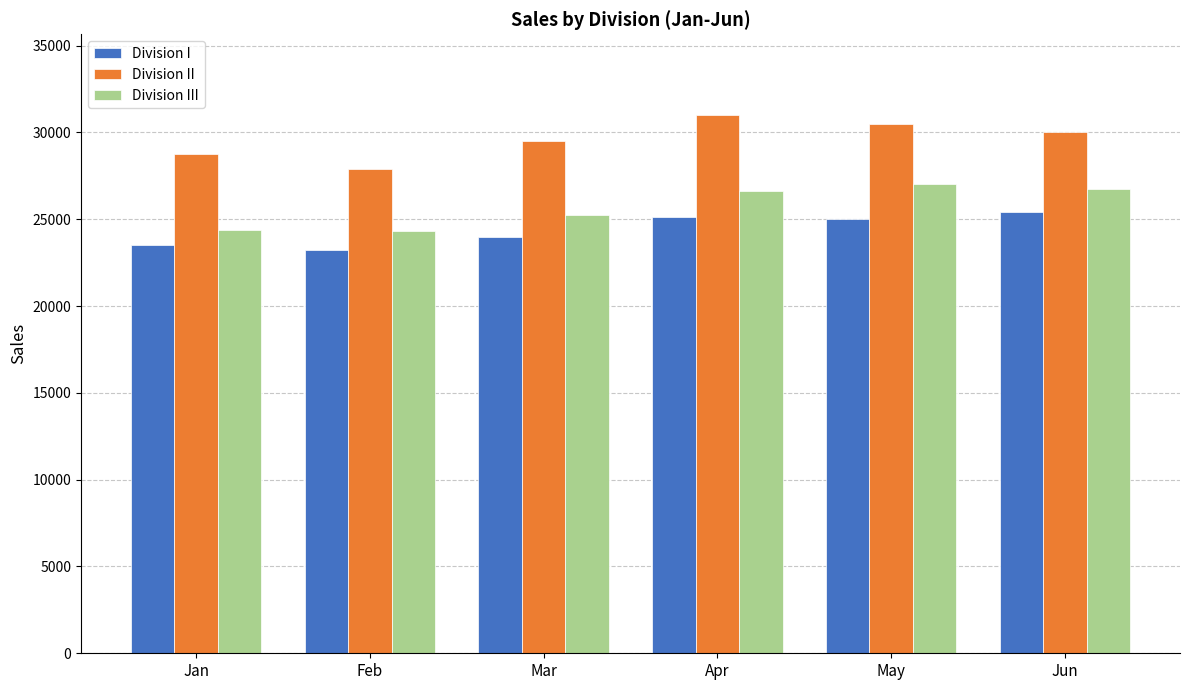

What is the minimum value for Division I?

23200